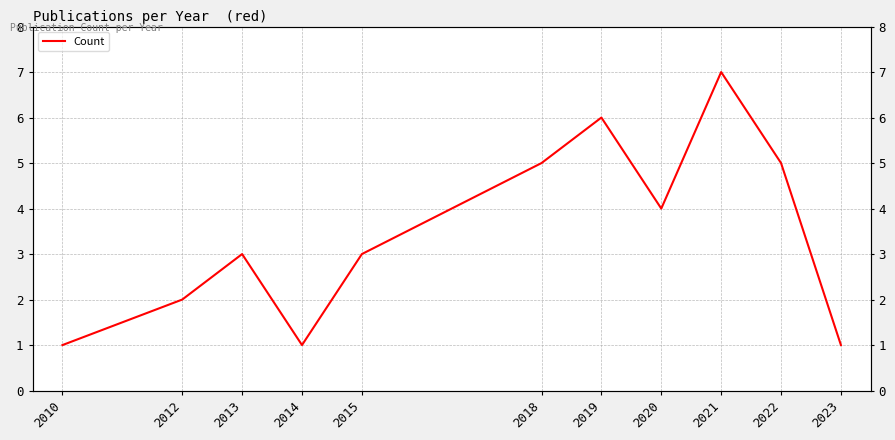

The chart shows a value of 1 at 2015. True or false?

False